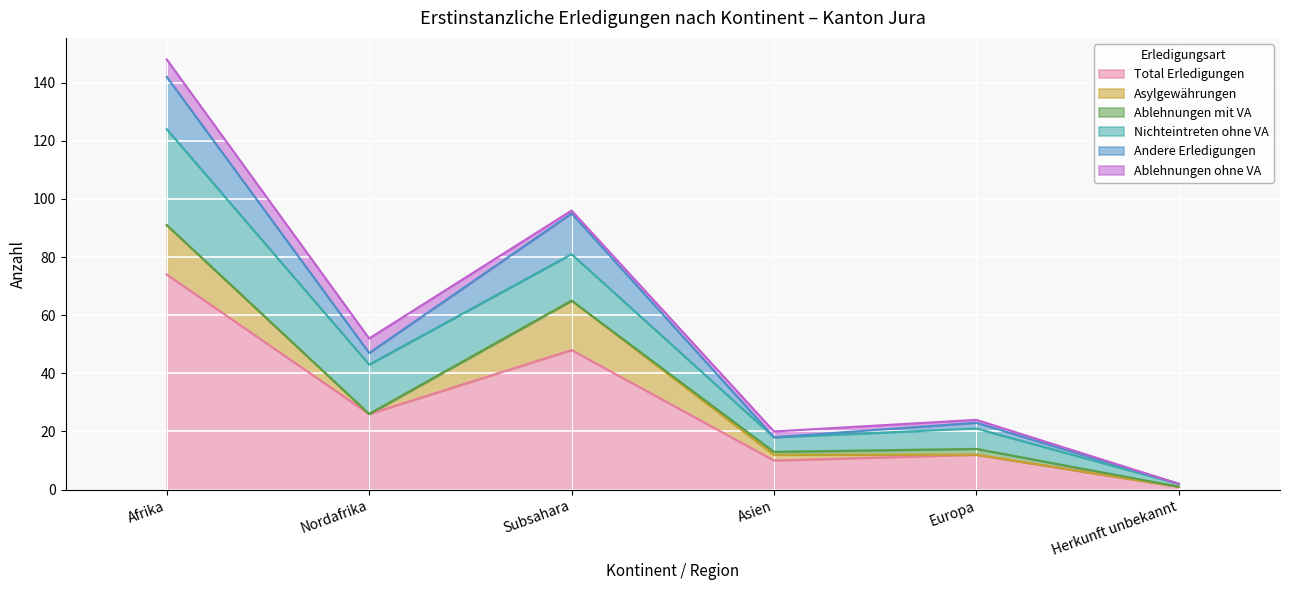

Which has a higher value, Subsahara or Nordafrika?

Subsahara